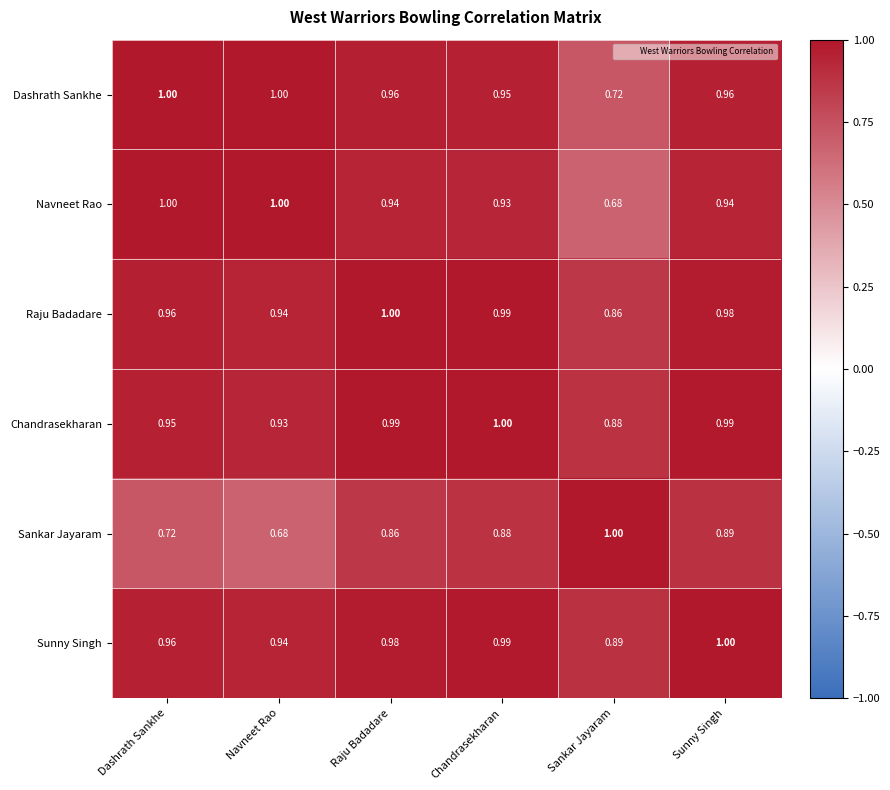

At which label is Sankar Jayaram closest to 0?

Navneet Rao